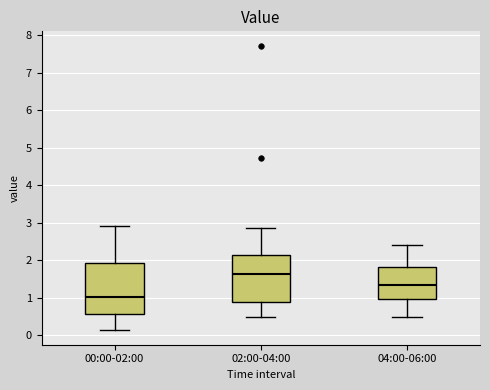

Which box has the highest median line?

02:00-04:00